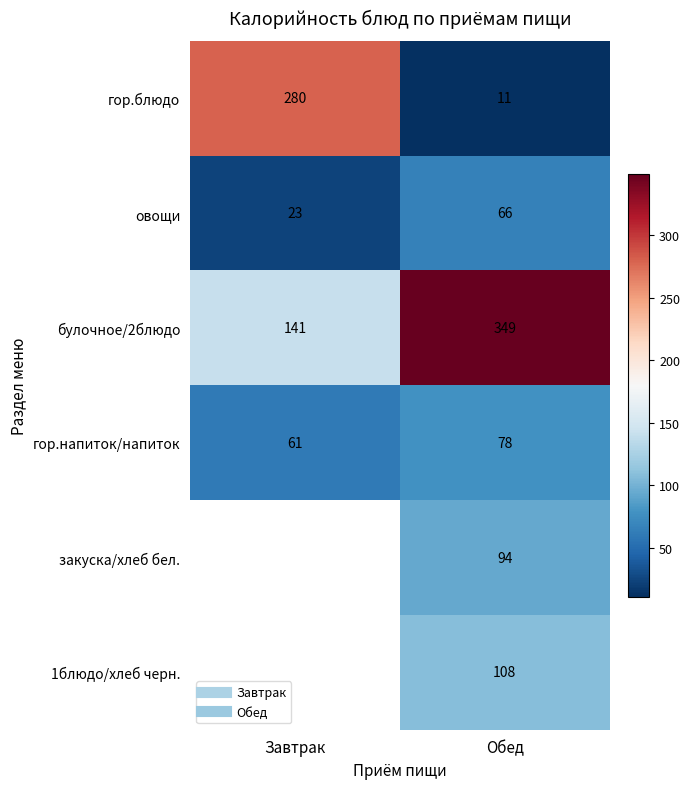

At which category is the sum across all series the highest?

Обед